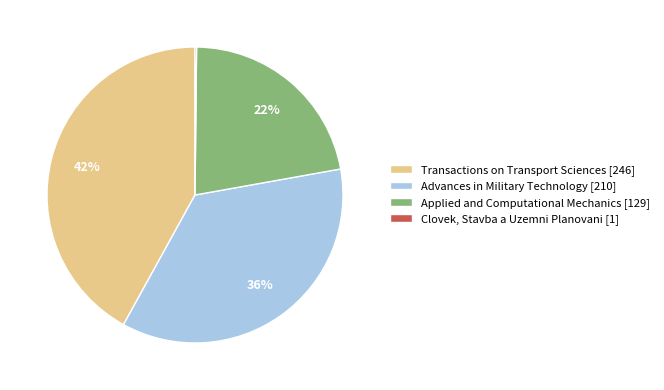

Between Applied and Computational Mechanics and Advances in Military Technology, which is larger?

Advances in Military Technology